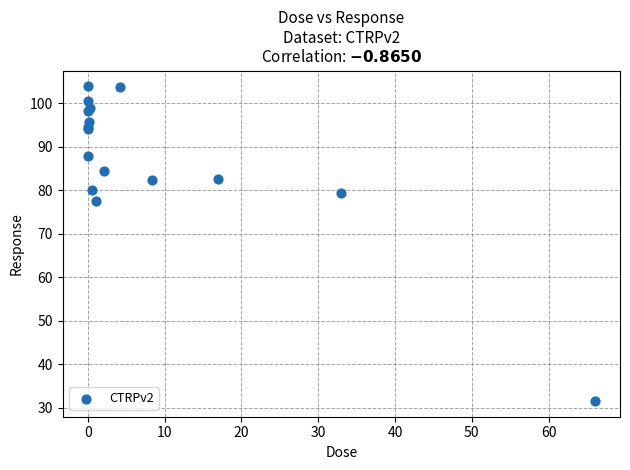

What Y value in the scatter plot is closest to 67?

77.5